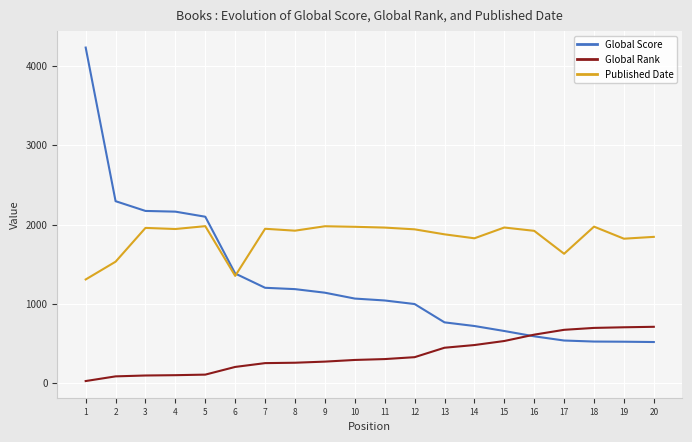

Rank the series by their maximum value, from lowest to highest.

Global Rank, Published Date, Global Score